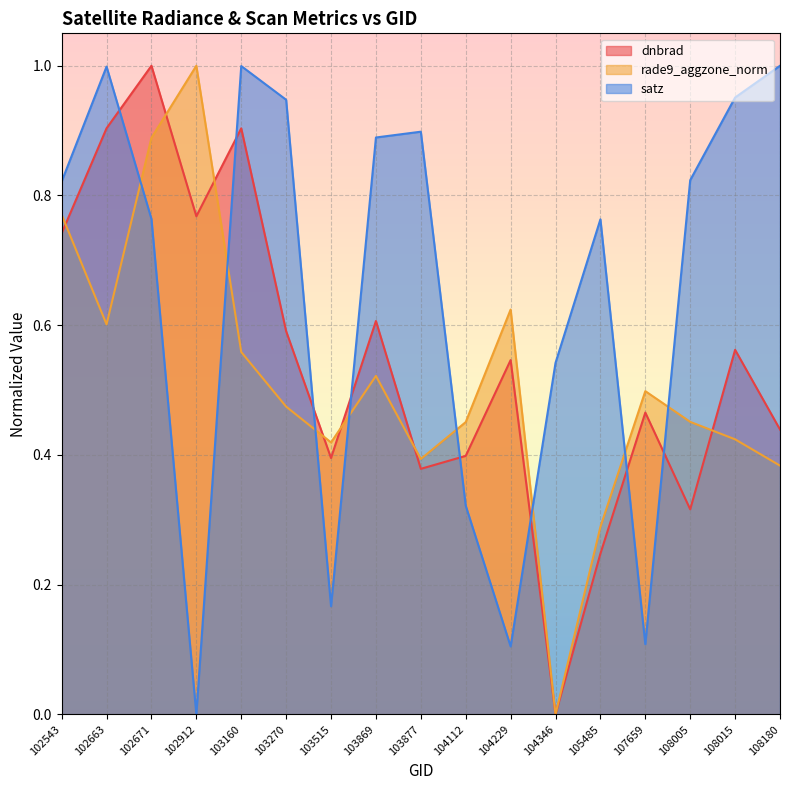

Between 108180 and 103515, which is larger?

108180